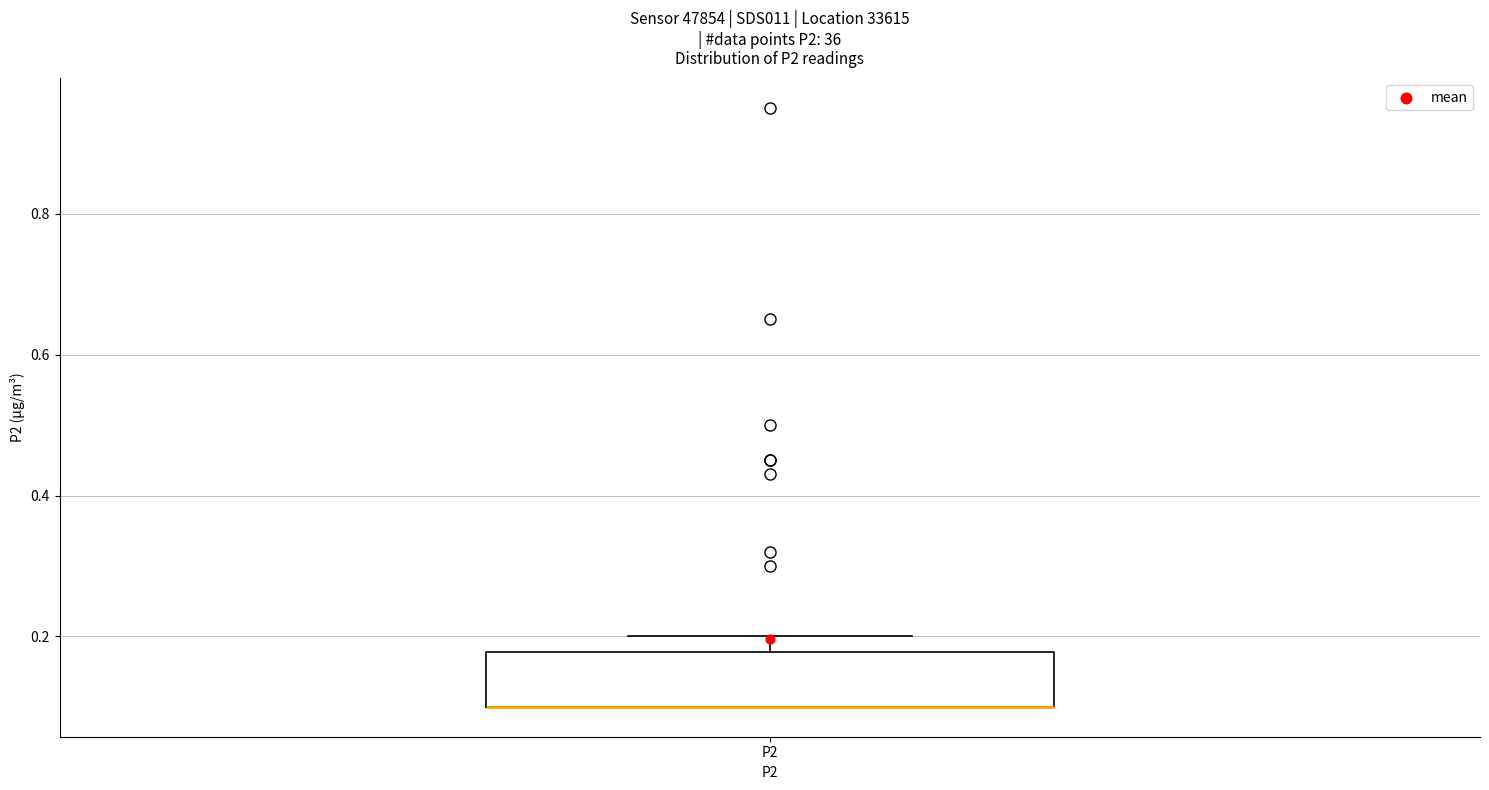

Where is the lower edge of the box for P2 on the y-axis? The values are not printed on the chart, so give them approximately, as read against the axis.

0.10